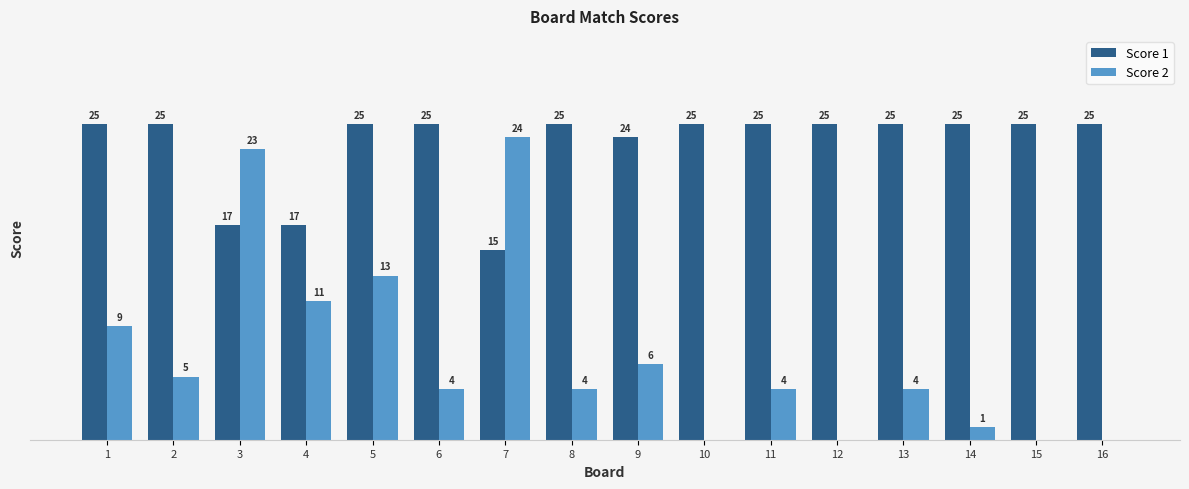

Between 9 and 15, which series saw the biggest shift?

Score 2